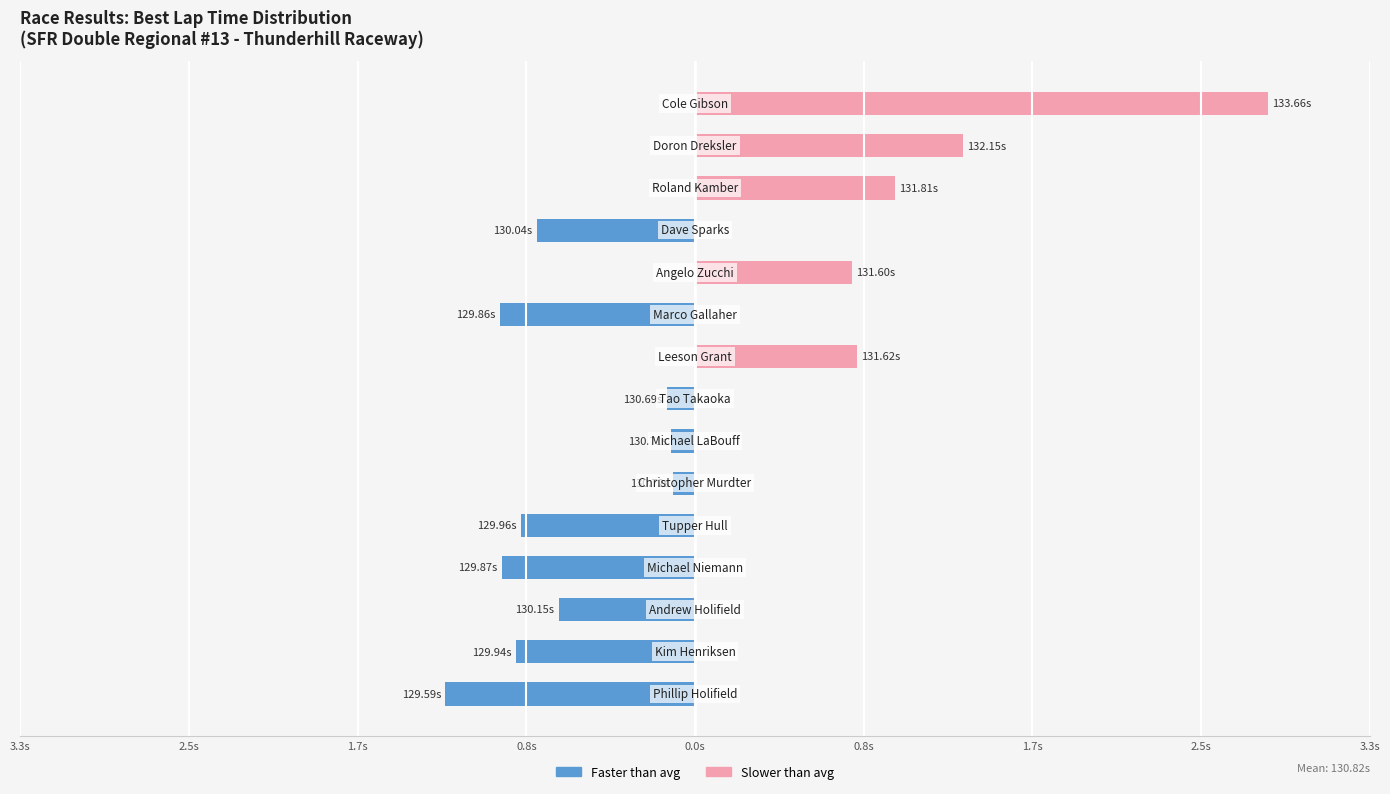

What is the total value across all series at 10?

0.8